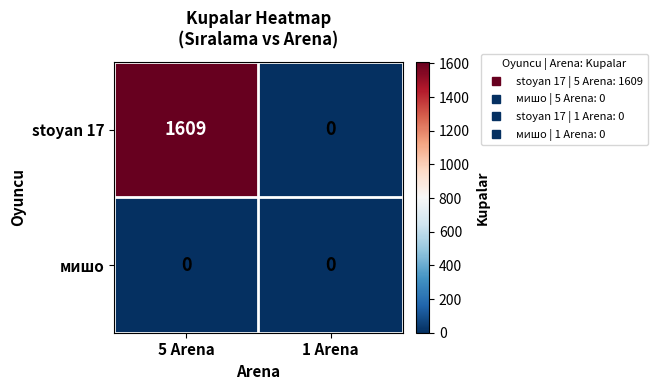

List the series in order of their peak value, highest first.

stoyan 17, мишо